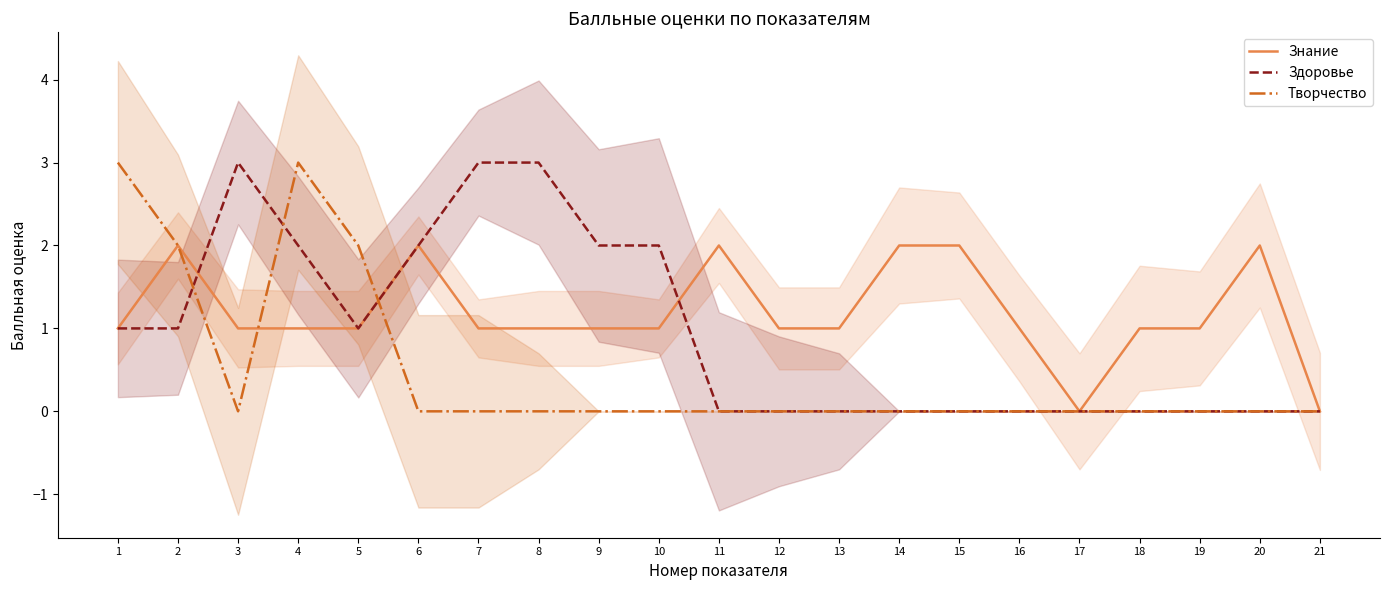

What are all the series names shown in the legend?

Знание, Здоровье, Творчество